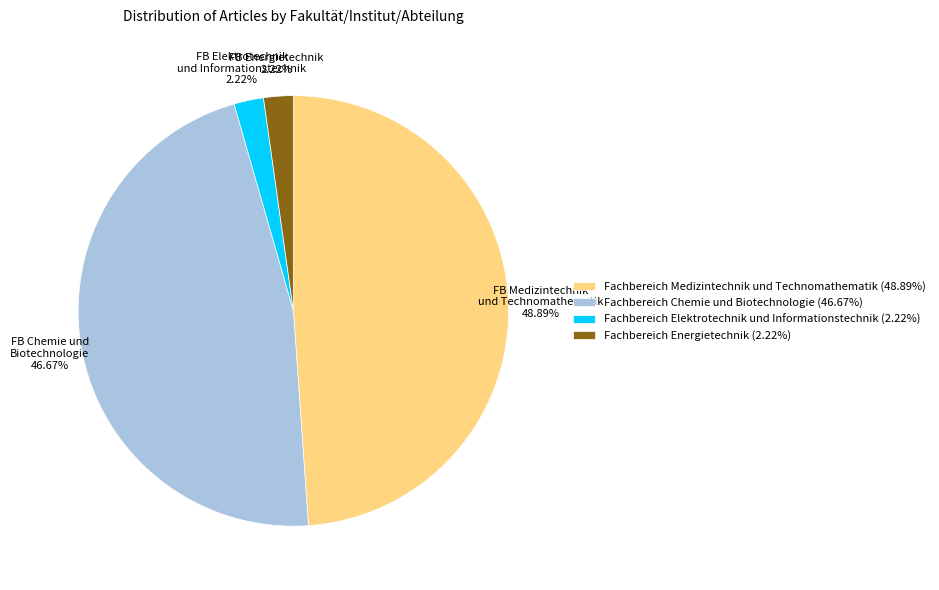

Does Fachbereich Chemie und Biotechnologie account for over 50% of the chart?

No